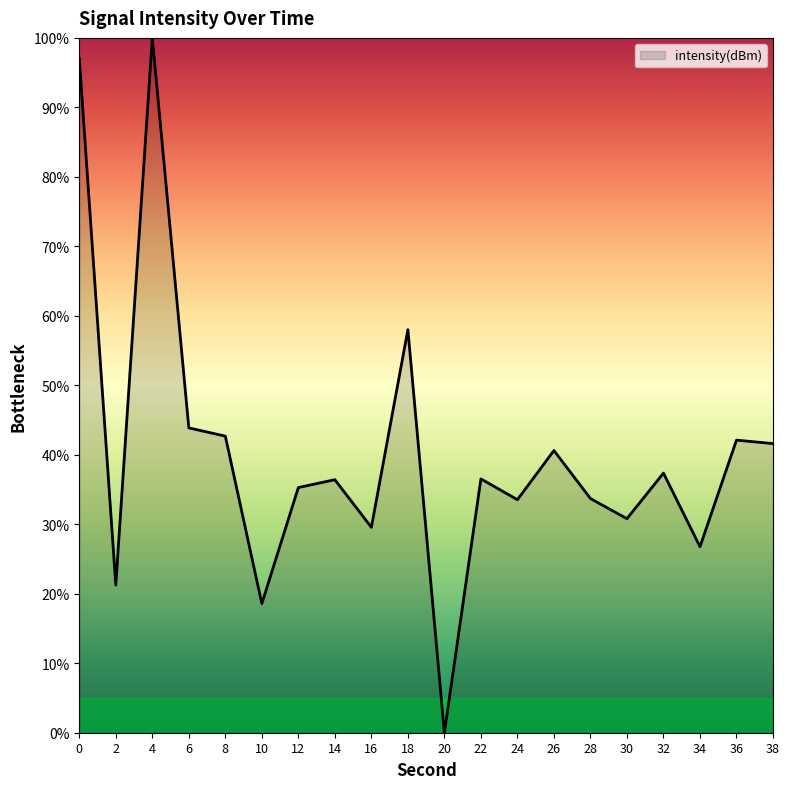

Count the number of values greater than 36.

11